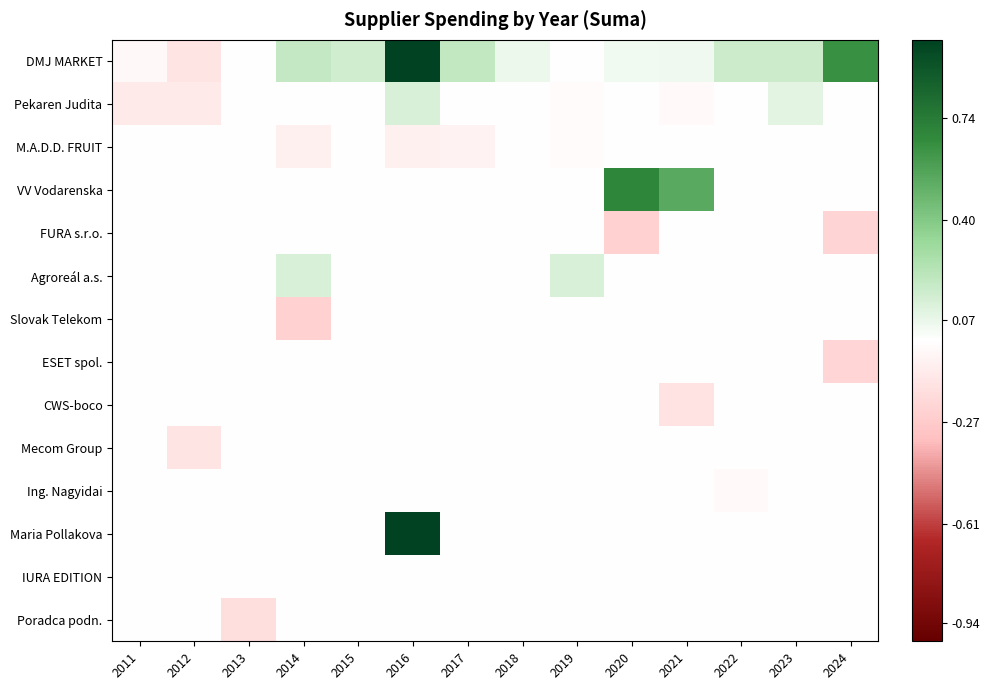

Reading left to right, what are all the values shown in this chart?

DMJ MARKET: 2011=-0.0	2012=-0.1	2013=0.0	2014=0.2	2015=0.1	2016=1.0	2017=0.2	2018=0.1	2019=0.0	2020=0.0	2021=0.0	2022=0.2	2023=0.2	2024=0.6
Pekaren Judita: 2011=-0.1	2012=-0.1	2013=0.0	2014=0.0	2015=0.0	2016=0.1	2017=0.0	2018=0.0	2019=-0.0	2020=0.0	2021=-0.0	2022=0.0	2023=0.1	2024=0.0
M.A.D.D. FRUIT: 2011=0.0	2012=0.0	2013=0.0	2014=-0.1	2015=0.0	2016=-0.1	2017=-0.1	2018=-0.0	2019=-0.0	2020=0.0	2021=0.0	2022=0.0	2023=0.0	2024=0.0
VV Vodarenska: 2011=0.0	2012=0.0	2013=0.0	2014=0.0	2015=0.0	2016=0.0	2017=0.0	2018=0.0	2019=0.0	2020=0.7	2021=0.5	2022=0.0	2023=0.0	2024=0.0
FURA s.r.o.: 2011=0.0	2012=0.0	2013=0.0	2014=0.0	2015=0.0	2016=0.0	2017=0.0	2018=0.0	2019=0.0	2020=-0.2	2021=0.0	2022=0.0	2023=0.0	2024=-0.2
Agroreál a.s.: 2011=0.0	2012=0.0	2013=0.0	2014=0.1	2015=0.0	2016=0.0	2017=0.0	2018=0.0	2019=0.1	2020=0.0	2021=0.0	2022=0.0	2023=0.0	2024=0.0
Slovak Telekom: 2011=0.0	2012=0.0	2013=0.0	2014=-0.2	2015=0.0	2016=0.0	2017=0.0	2018=0.0	2019=0.0	2020=0.0	2021=0.0	2022=0.0	2023=0.0	2024=0.0
ESET spol.: 2011=0.0	2012=0.0	2013=0.0	2014=0.0	2015=0.0	2016=0.0	2017=0.0	2018=0.0	2019=0.0	2020=0.0	2021=0.0	2022=0.0	2023=0.0	2024=-0.2
CWS-boco: 2011=0.0	2012=0.0	2013=0.0	2014=0.0	2015=0.0	2016=0.0	2017=0.0	2018=0.0	2019=0.0	2020=0.0	2021=-0.1	2022=0.0	2023=0.0	2024=0.0
Mecom Group: 2011=0.0	2012=-0.1	2013=0.0	2014=0.0	2015=0.0	2016=0.0	2017=0.0	2018=0.0	2019=0.0	2020=0.0	2021=0.0	2022=0.0	2023=0.0	2024=0.0
Ing. Nagyidai: 2011=0.0	2012=0.0	2013=0.0	2014=0.0	2015=0.0	2016=0.0	2017=0.0	2018=0.0	2019=0.0	2020=0.0	2021=0.0	2022=-0.0	2023=0.0	2024=0.0
Maria Pollakova: 2011=0.0	2012=0.0	2013=0.0	2014=0.0	2015=0.0	2016=1.0	2017=0.0	2018=0.0	2019=0.0	2020=0.0	2021=0.0	2022=0.0	2023=0.0	2024=0.0
IURA EDITION: 2011=0.0	2012=0.0	2013=0.0	2014=0.0	2015=0.0	2016=0.0	2017=0.0	2018=0.0	2019=0.0	2020=0.0	2021=0.0	2022=0.0	2023=0.0	2024=0.0
Poradca podn.: 2011=0.0	2012=0.0	2013=-0.2	2014=0.0	2015=0.0	2016=0.0	2017=0.0	2018=0.0	2019=0.0	2020=0.0	2021=0.0	2022=0.0	2023=0.0	2024=0.0